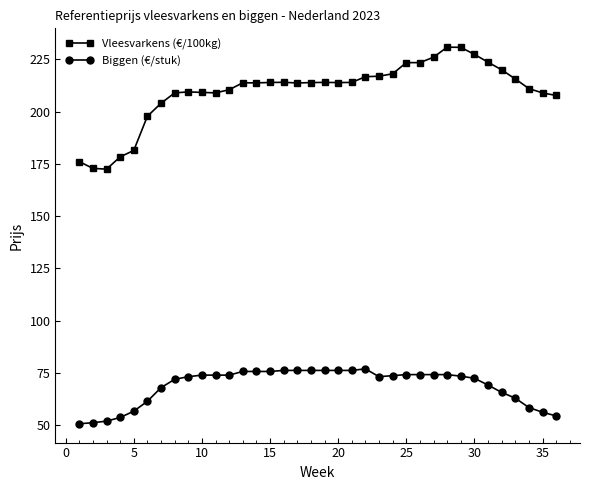

What is the greatest value displayed?

230.8